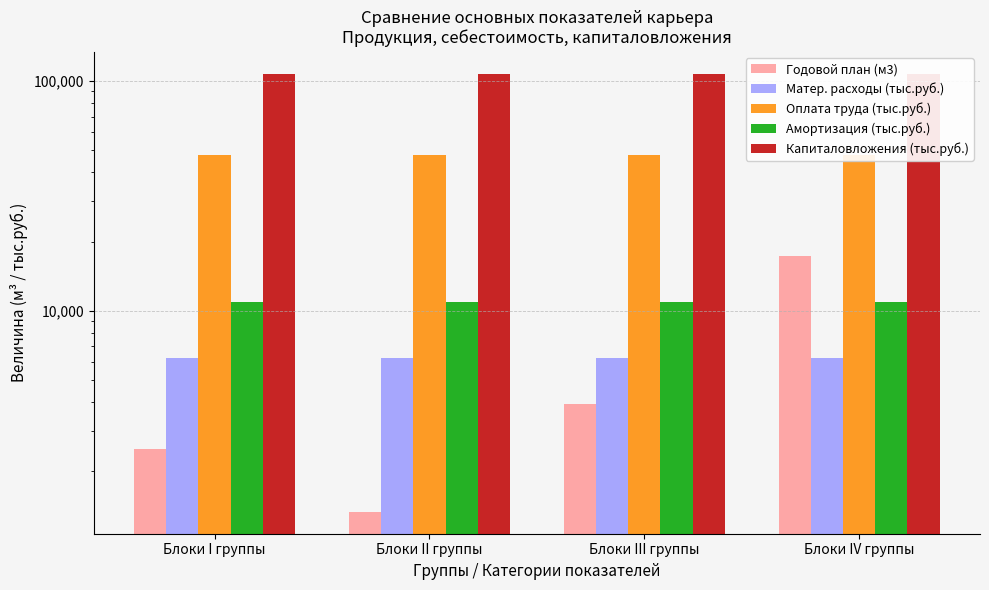

At which category is the sum across all series the highest?

Блоки IV группы